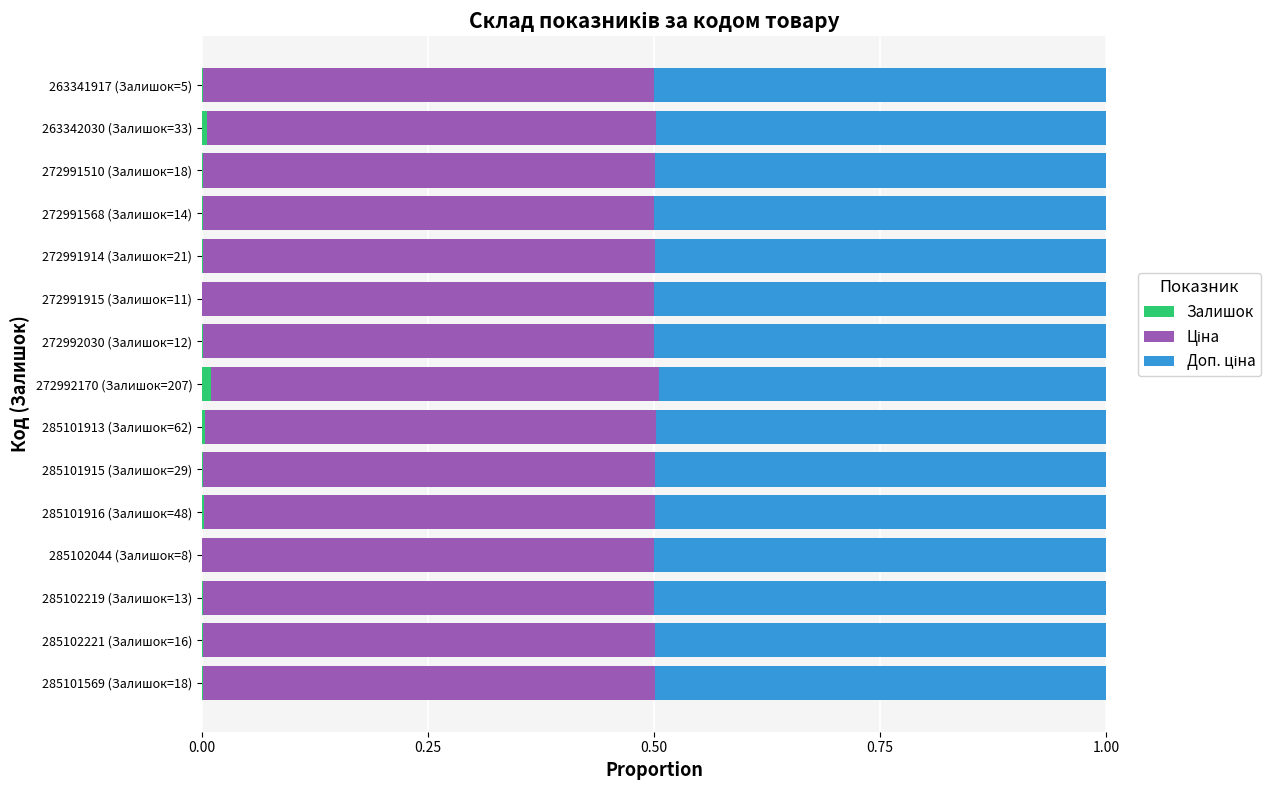

Is it true that Залишок equals 0.0 at 285101916 (Залишок=48)?

True